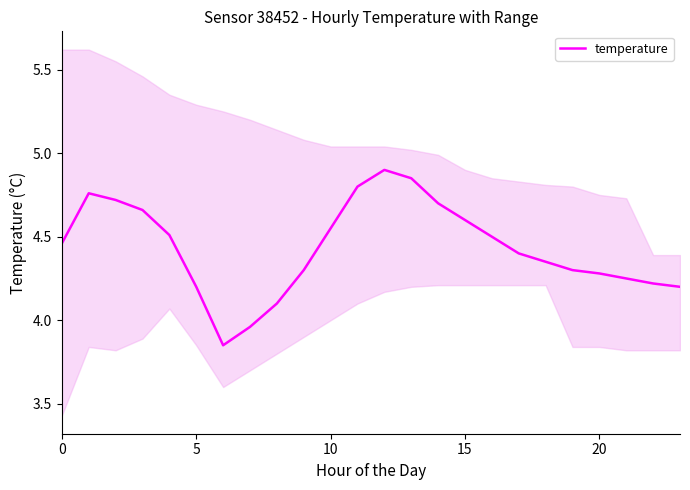

What is the maximum value for temperature?

4.9